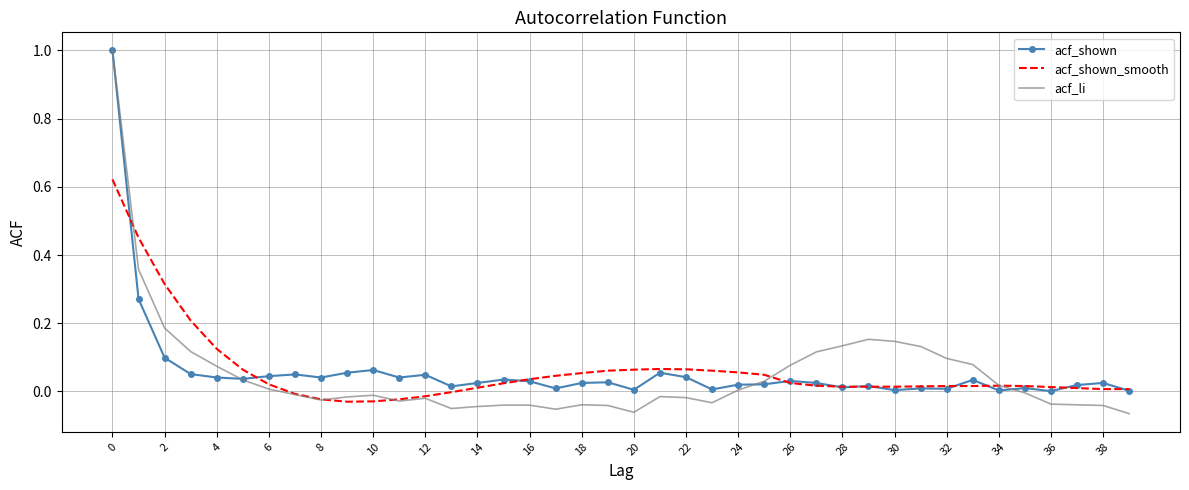

Which series has the largest range (max minus min)?

acf_li